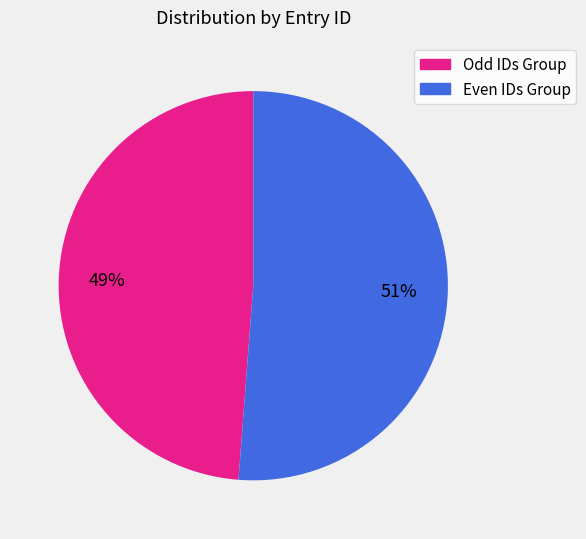

To the nearest percent, what is the difference between the largest and smallest slice percentages?

2%